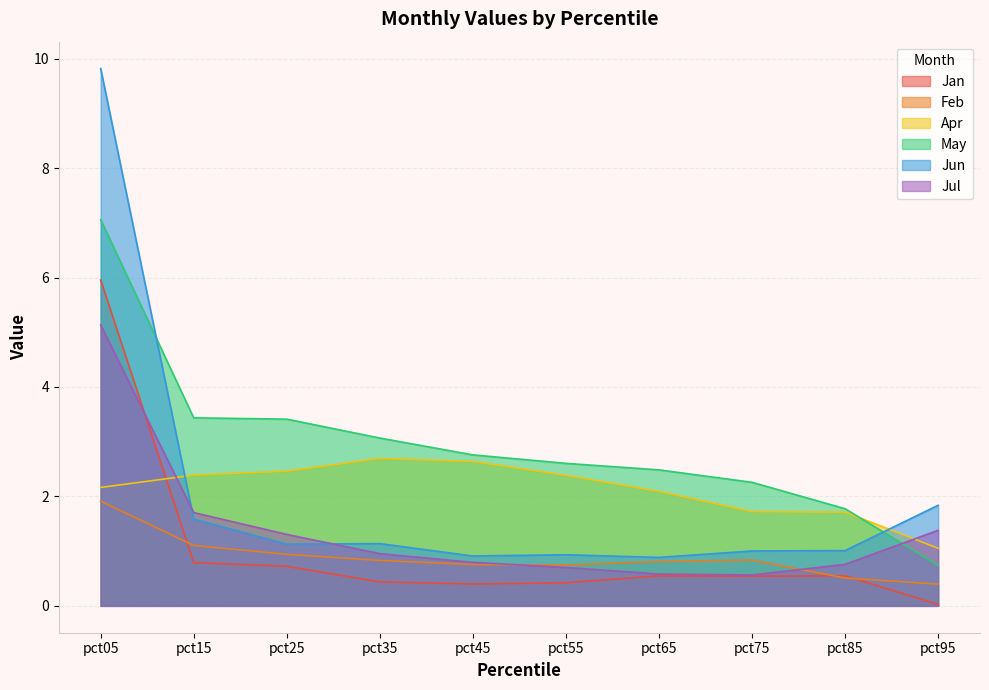

Does the chart display data point markers on the line(s)?

No